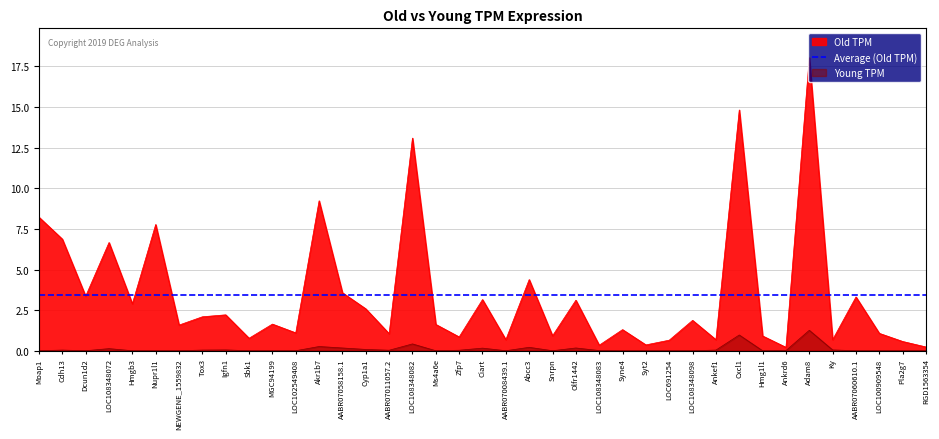

At how many categories does at least one series exceed 12?

3